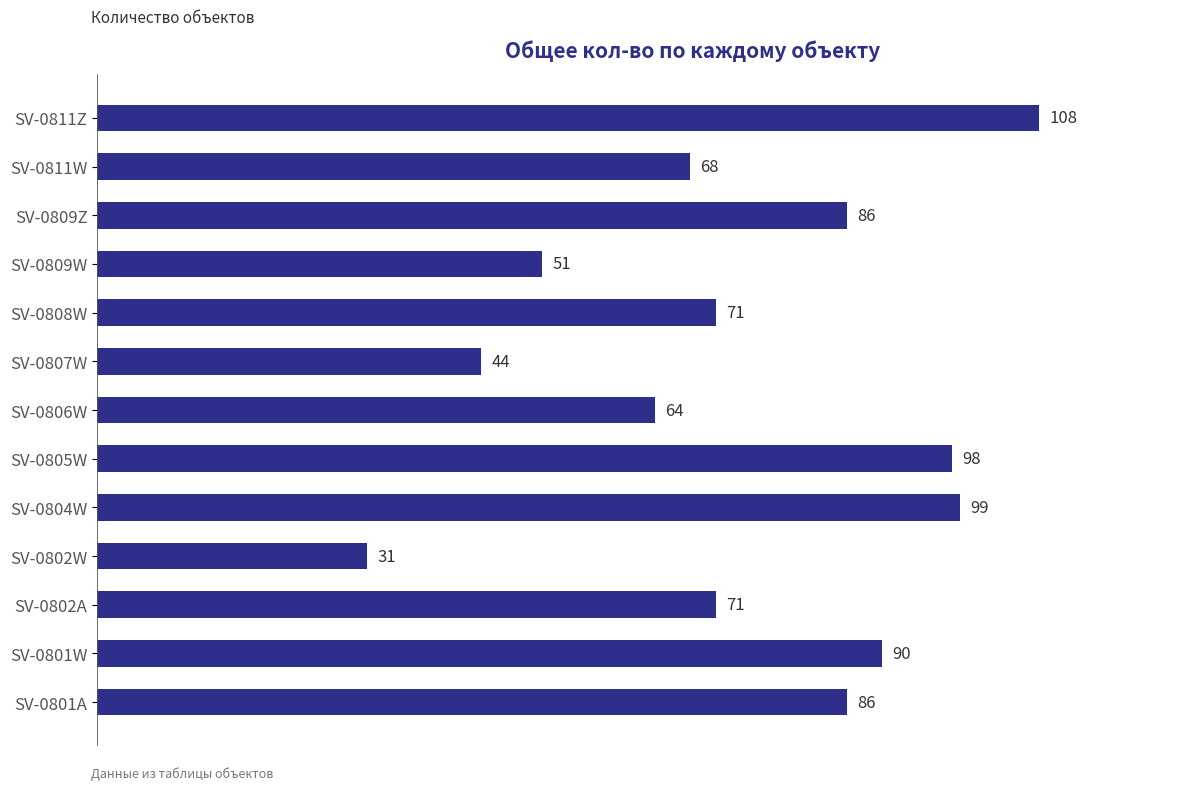

At which category does the chart reach its minimum across all series?

SV-0802W